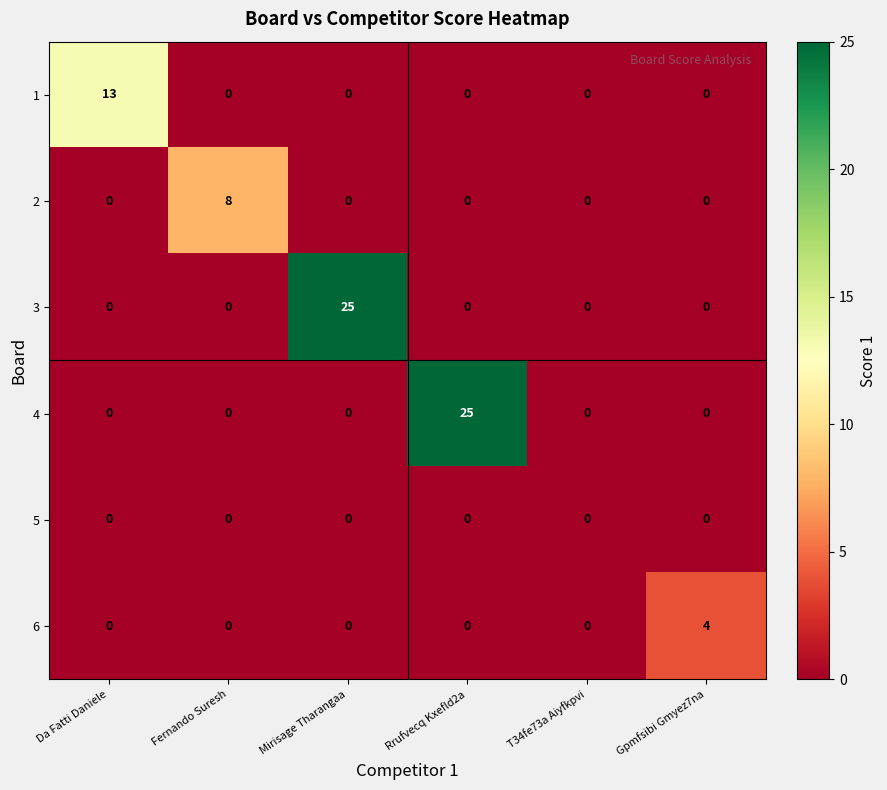

How many series are shown in this chart?

6